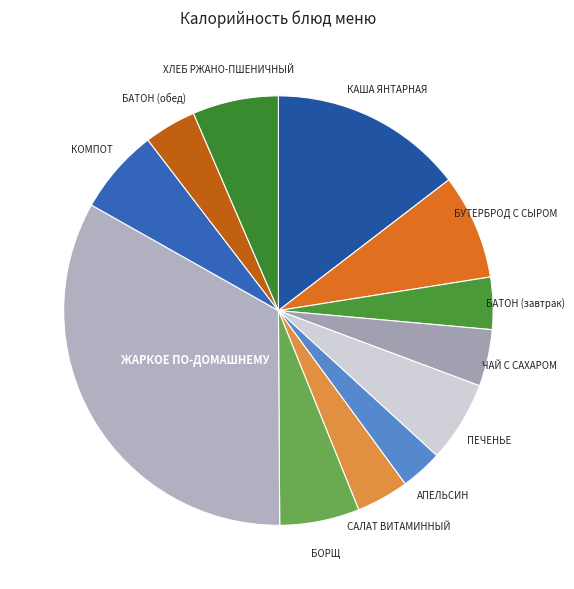

Do КОМПОТ and САЛАТ ВИТАМИННЫЙ together represent more than half of the pie?

No